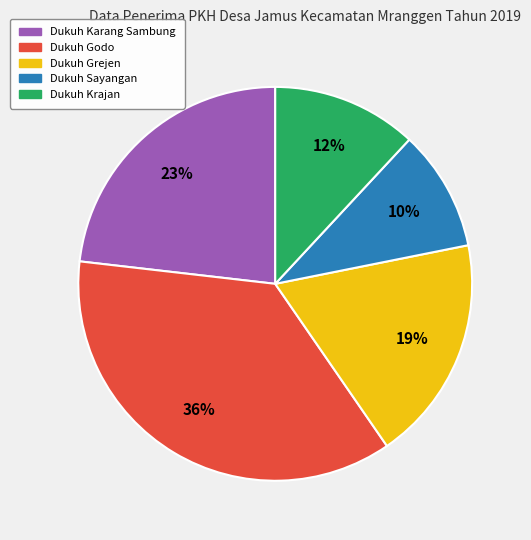

To the nearest percent, what is the difference between the largest and smallest slice percentages?

26%